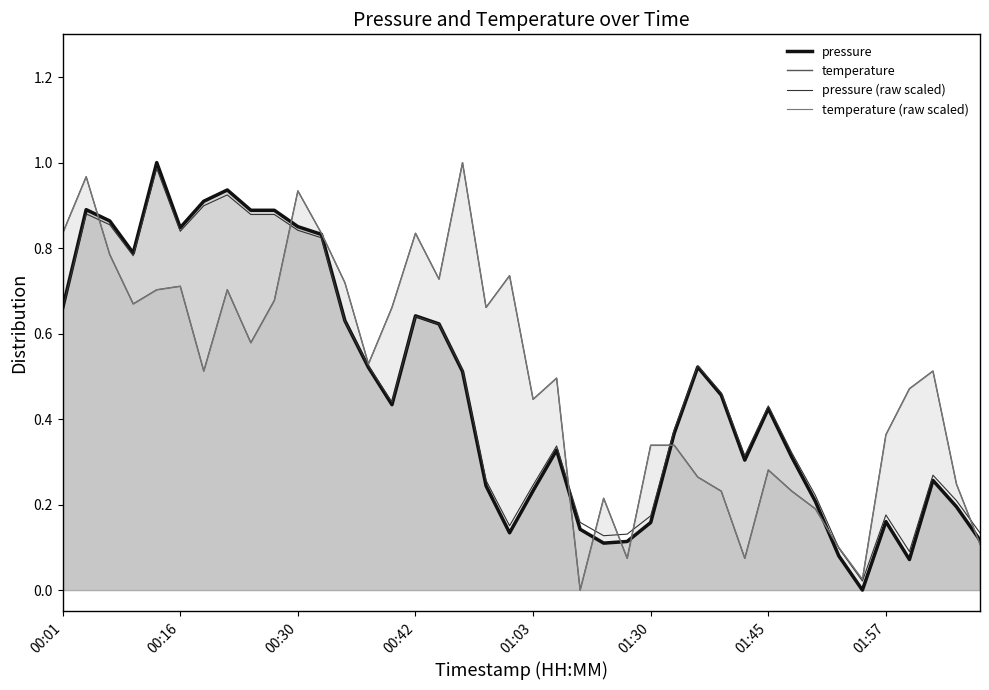

Reading left to right, extract all data points from this chart.

pressure (raw scaled): 0.7	0.9	0.9	0.8	1.0	0.8	0.9	0.9	0.9	0.9	0.8	0.8	0.6	0.5	0.4	0.6	0.6	0.5	0.3	0.2	0.2	0.3	0.2	0.1	0.1	0.2	0.4	0.5	0.5	0.3	0.4	0.3	0.2	0.1	0.0	0.2	0.1	0.3	0.2	0.1
temperature (raw scaled): 0.8	1.0	0.8	0.7	0.7	0.7	0.5	0.7	0.6	0.7	0.9	0.8	0.7	0.5	0.7	0.8	0.7	1.0	0.7	0.7	0.4	0.5	0.0	0.2	0.1	0.3	0.3	0.3	0.2	0.1	0.3	0.2	0.2	0.1	0.0	0.4	0.5	0.5	0.2	0.1